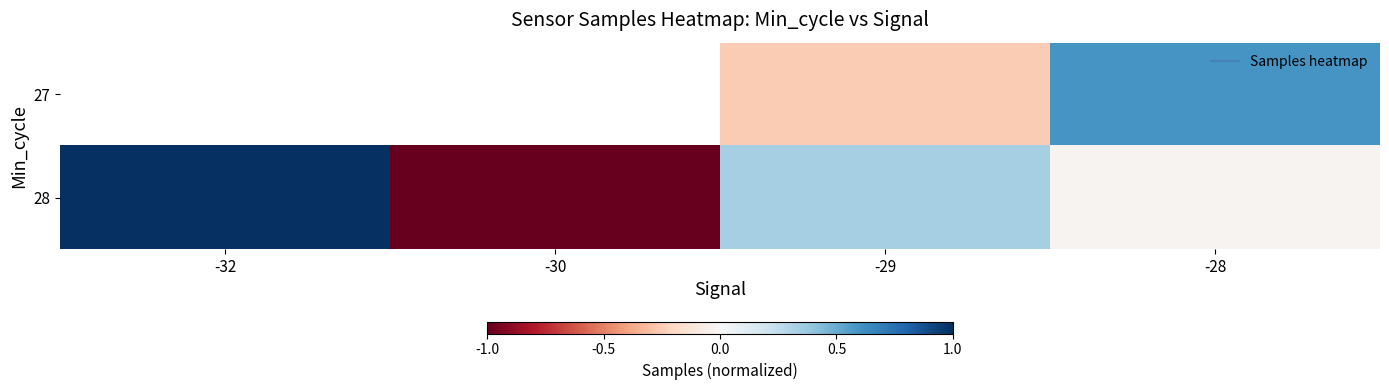

At which category is the sum across all series the highest?

-28